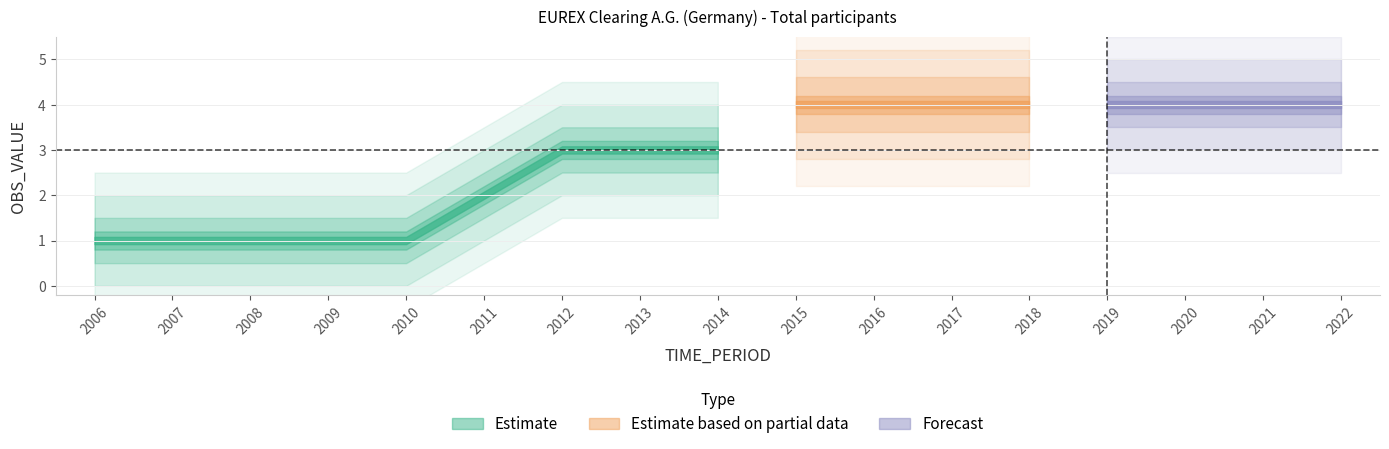

Does the chart display data point markers on the line(s)?

No